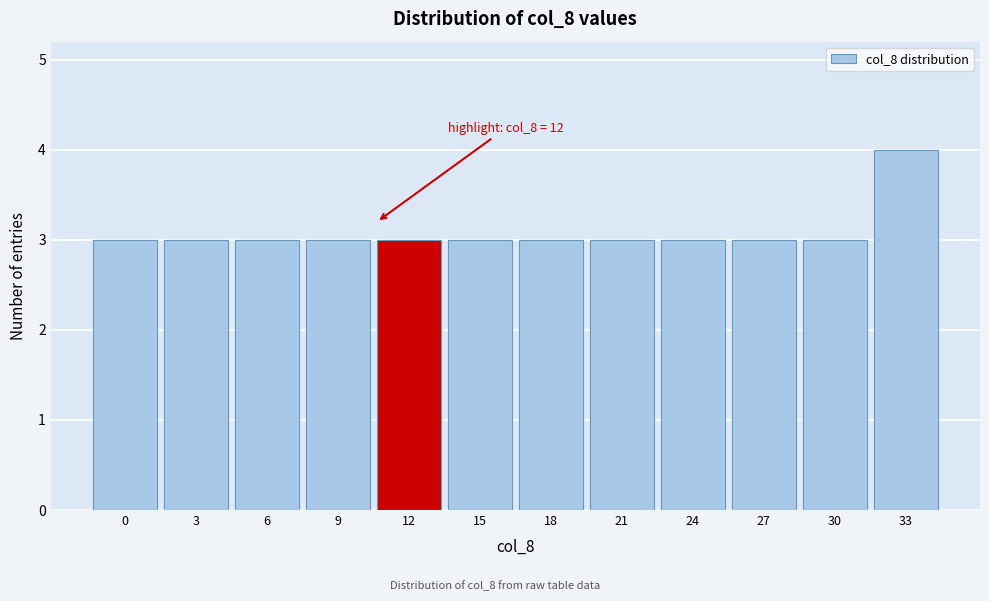

Reading left to right, extract all data points from this chart.

3	3	3	3	3	3	3	3	3	3	3	4